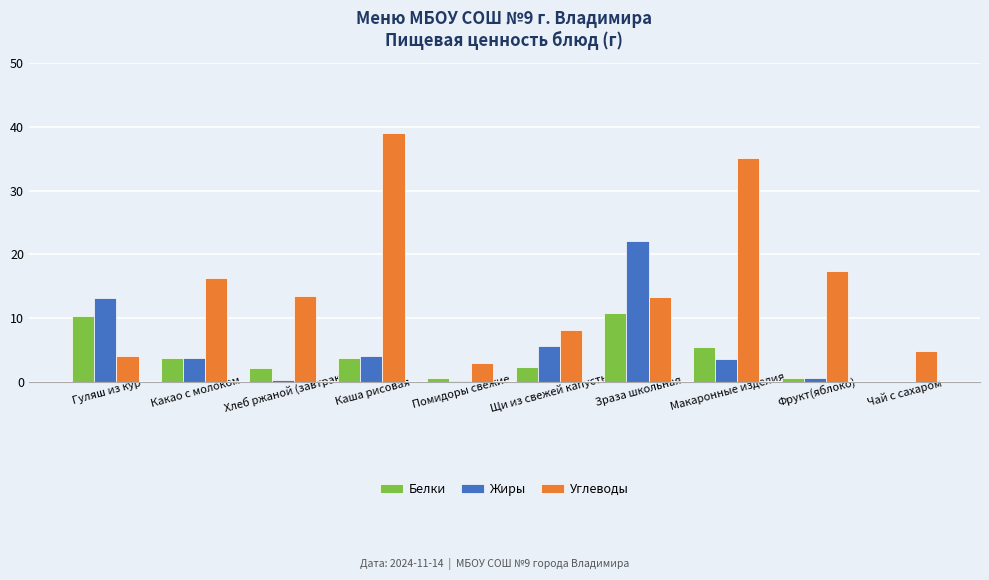

Which label corresponds to the largest value in the chart?

Каша рисовая